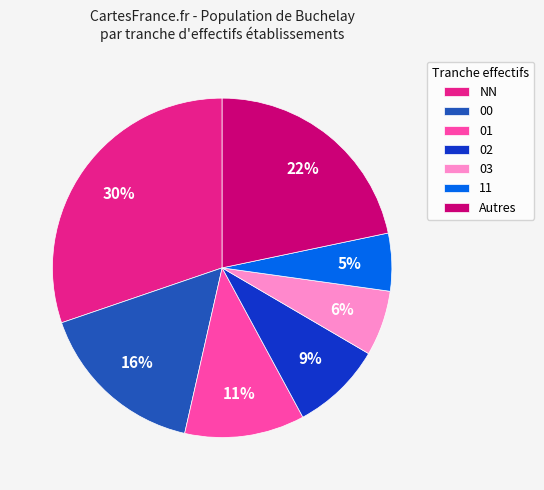

Rank the categories by value from lowest to highest.

11, 03, 02, 01, 00, Autres, NN